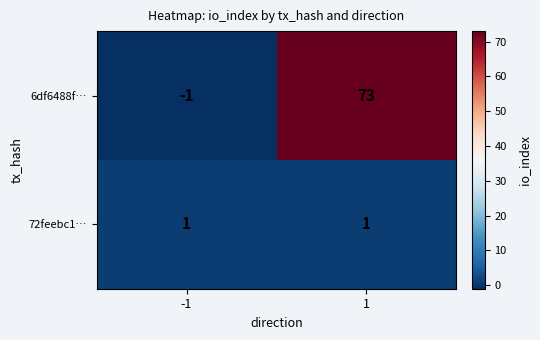

What is the spread (max minus min) of values at -1?

2